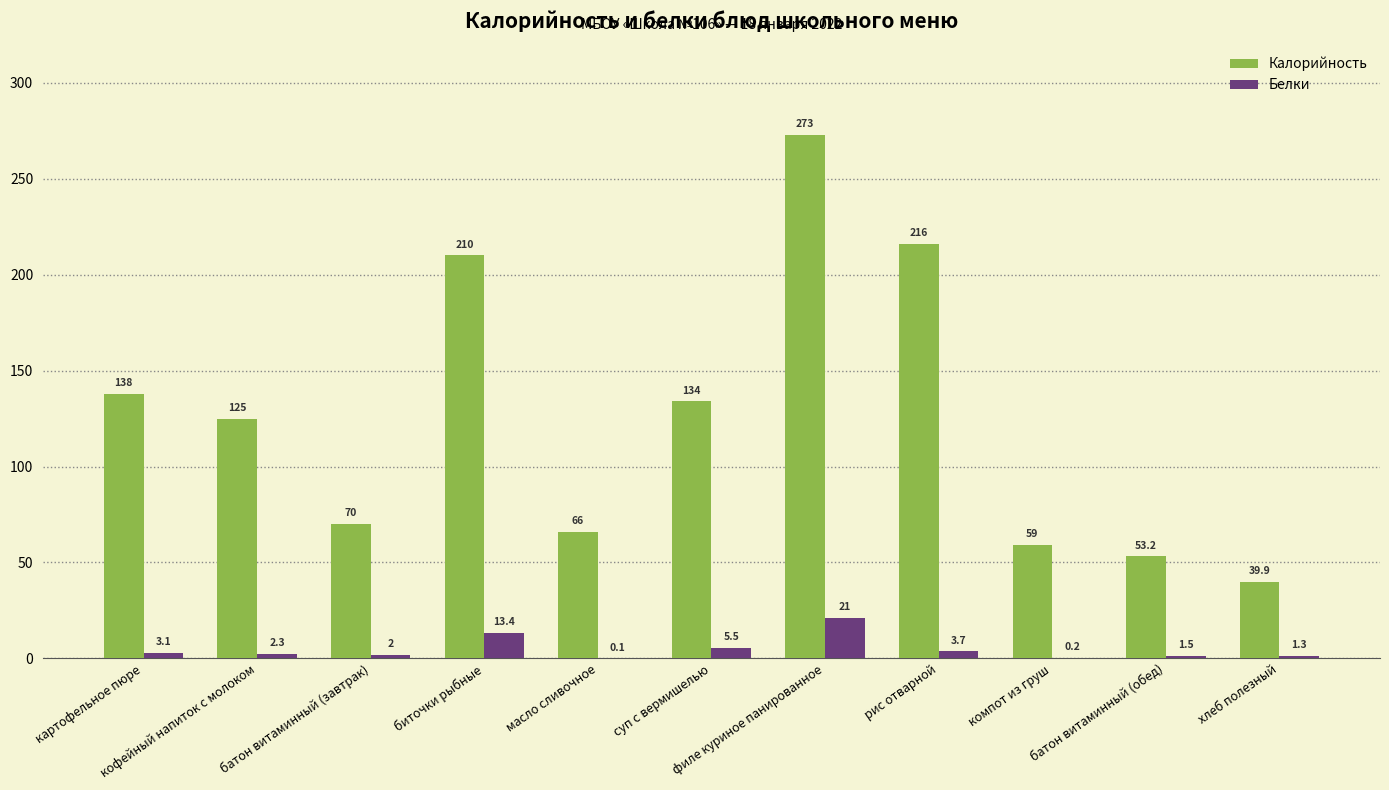

What is the maximum value for Калорийность?

273.0